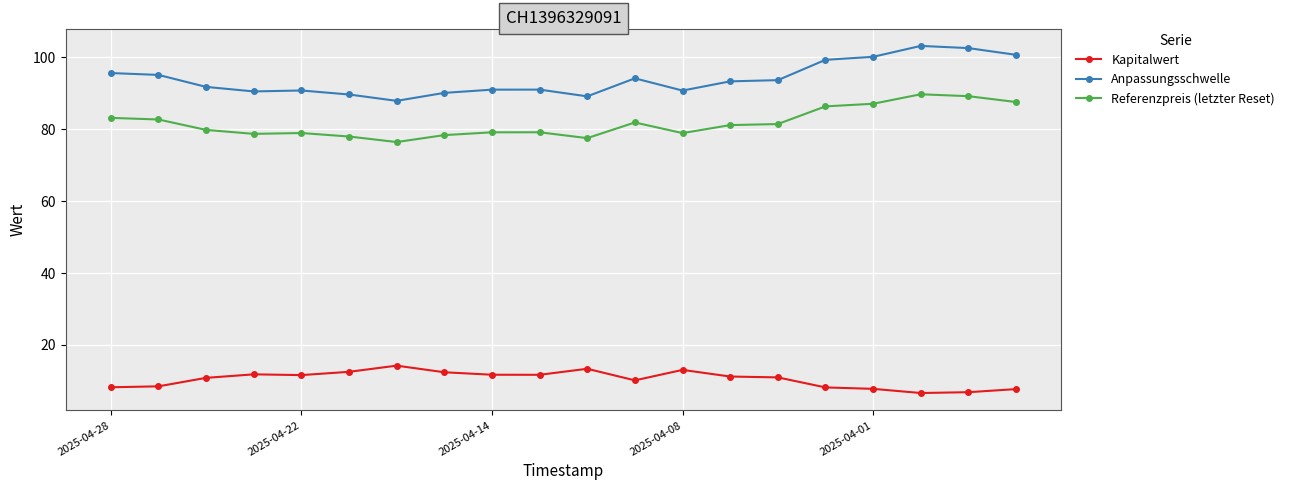

What is the value of the Anpassungsschwelle point at the 12th from the left?

94.2